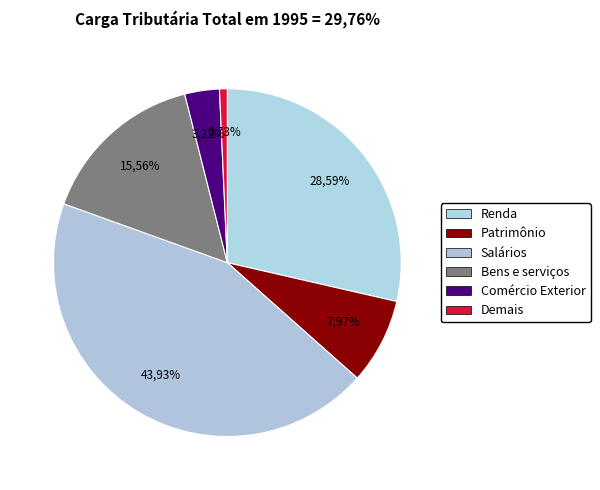

Rank the categories by value from highest to lowest.

3, 1, 4, 2, 5, 6